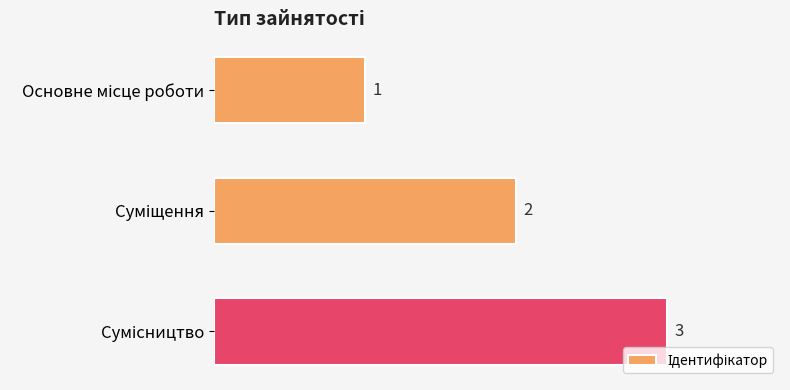

How many data points are less than 2?

1